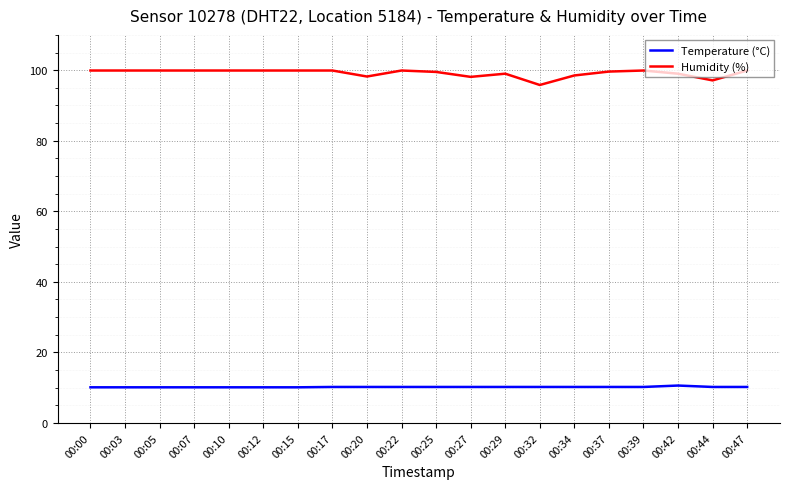

Where is Humidity (%) nearest to the value 97?

00:44